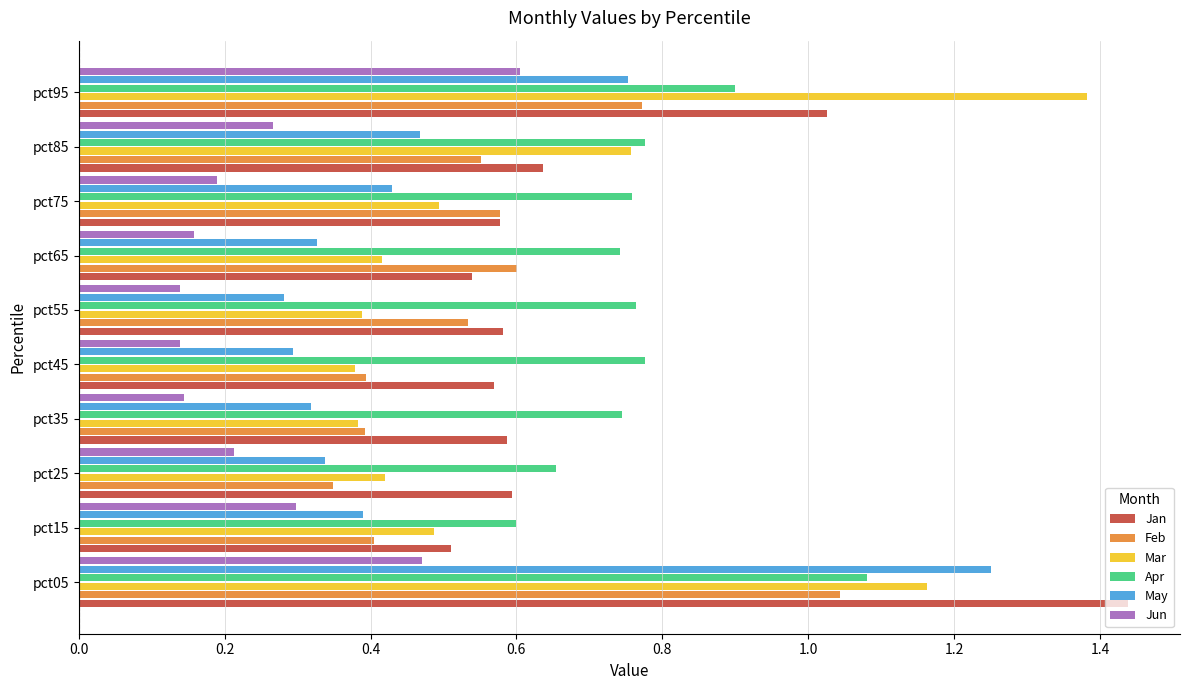

How many Mar values are between 0 and 1?

8